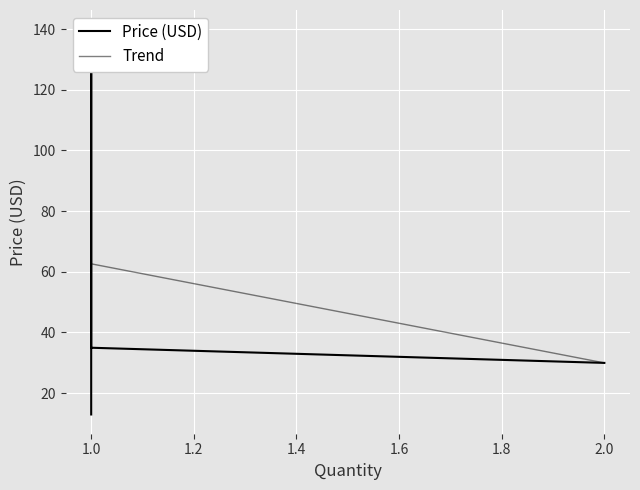

The value at 1.0 is 69.4. True or false?

False